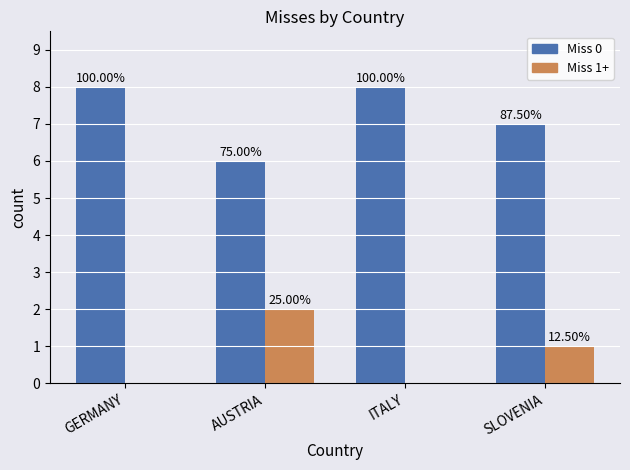

Does the chart contain stacked bars?

No